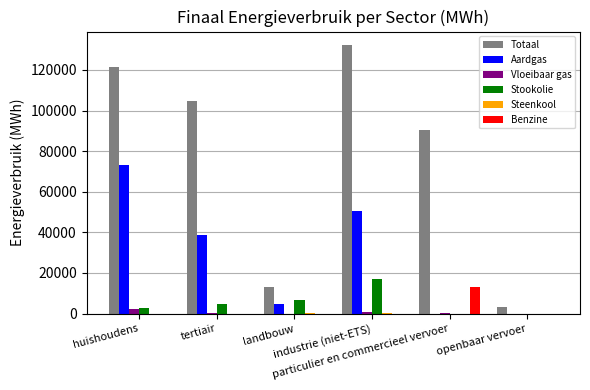

What is the greatest value displayed?

132258.7